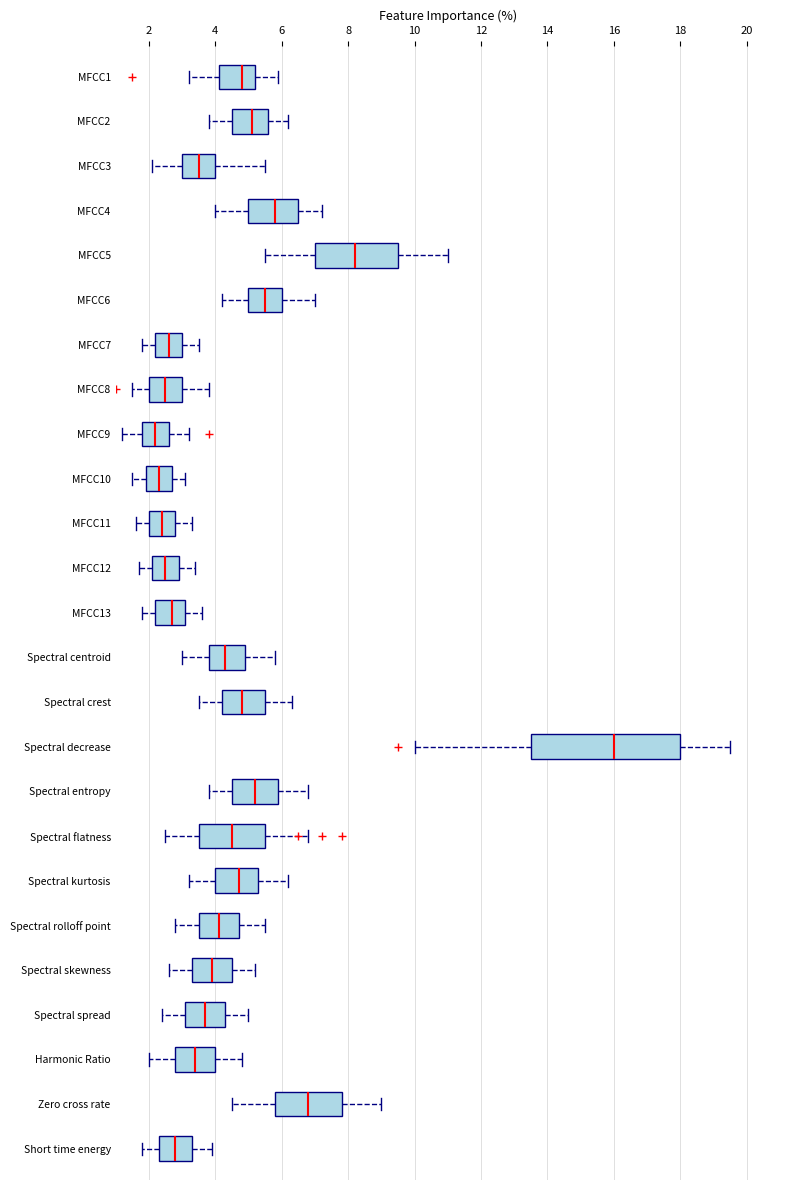

Which box has the furthest to the right median line?

Spectral decrease